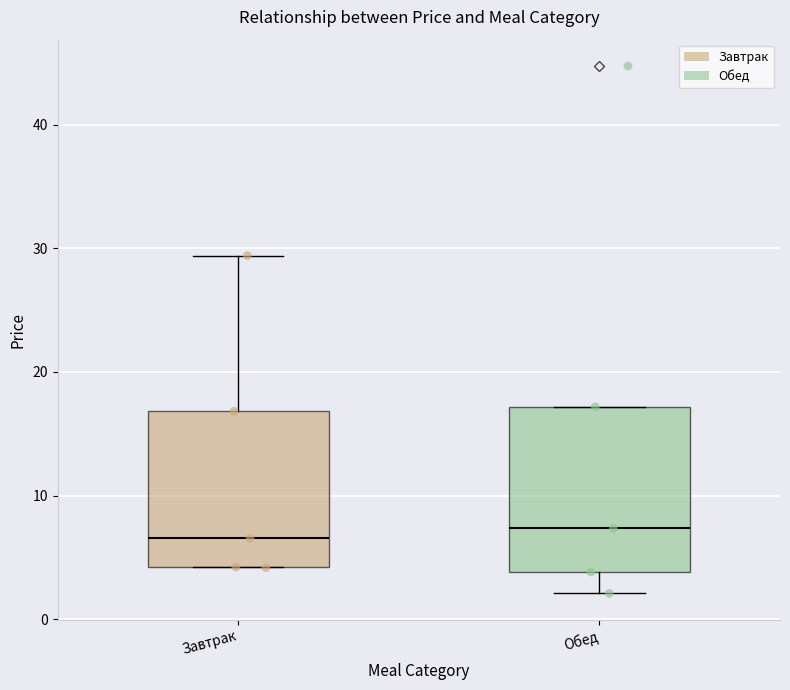

Reading left to right, read every box against the y-axis: the position of its median line, the range the box covers, and the ends of its whiskers. The values are not printed on the chart, so give them approximately, as read against the axis.

Завтрак: median 7, box 4 to 17, whiskers 4 to 29
Обед: median 7, box 4 to 17, whiskers 2 to 17